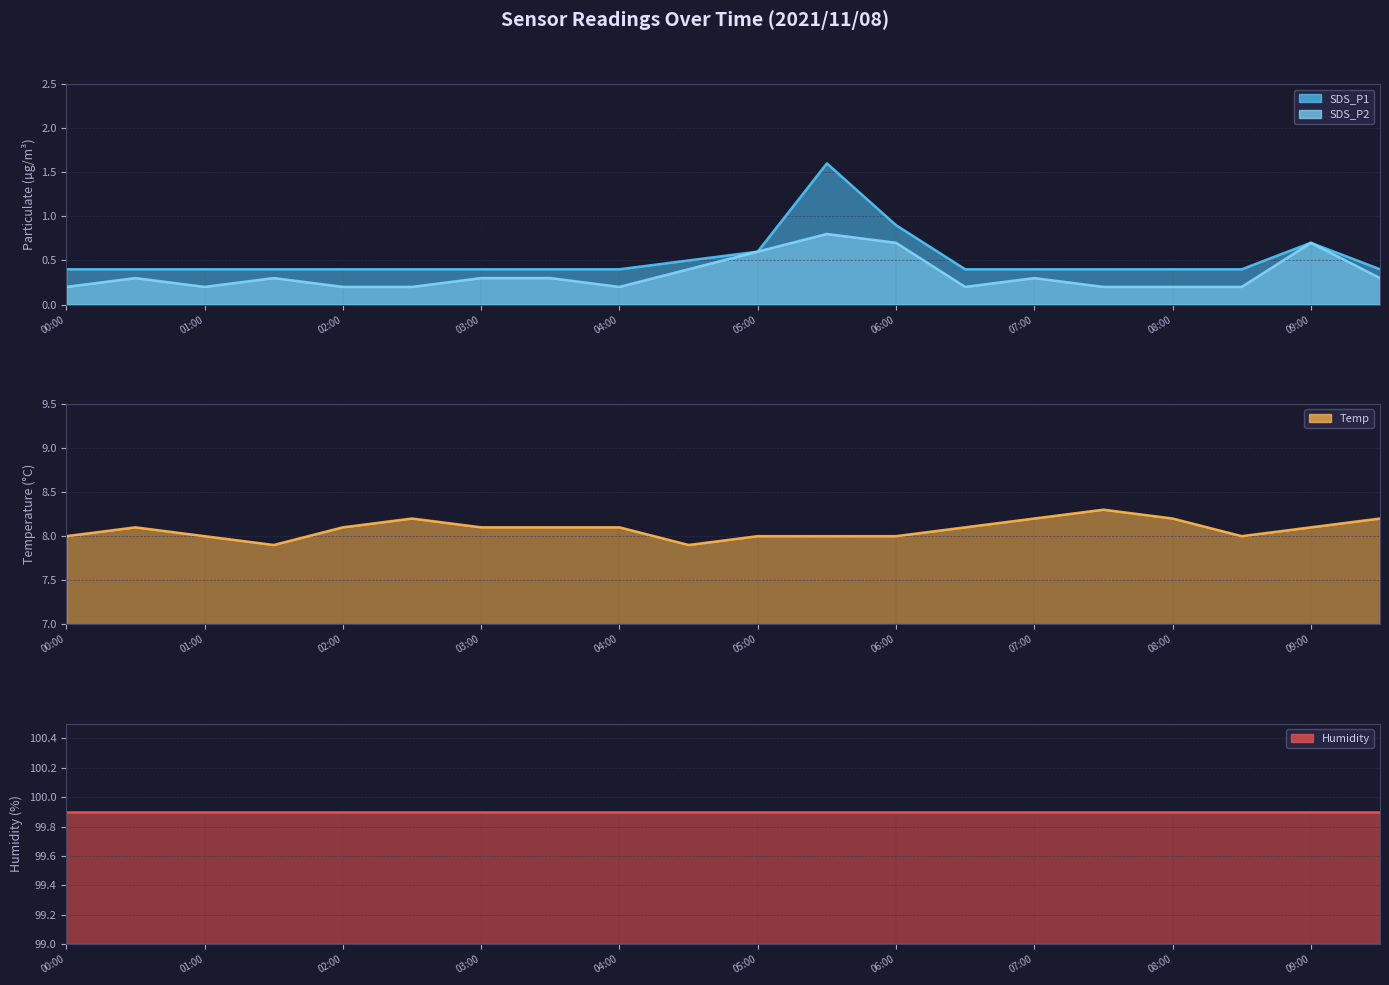

Which has a higher value, 04:00 or 07:30?

04:00